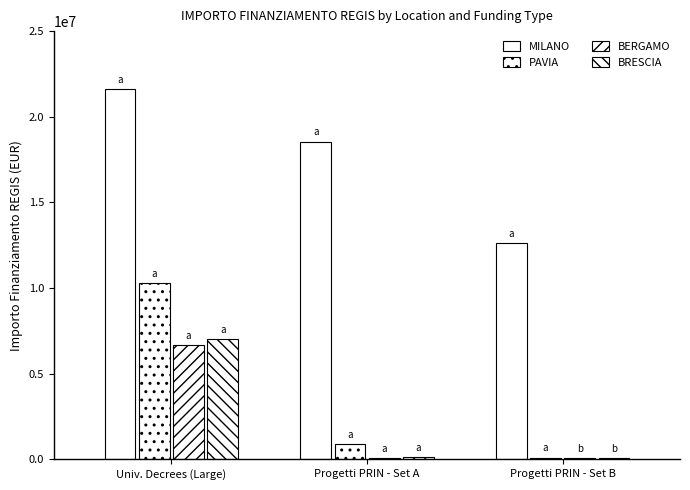

Between Univ. Decrees (Large) and Progetti PRIN - Set B, which is larger?

Univ. Decrees (Large)